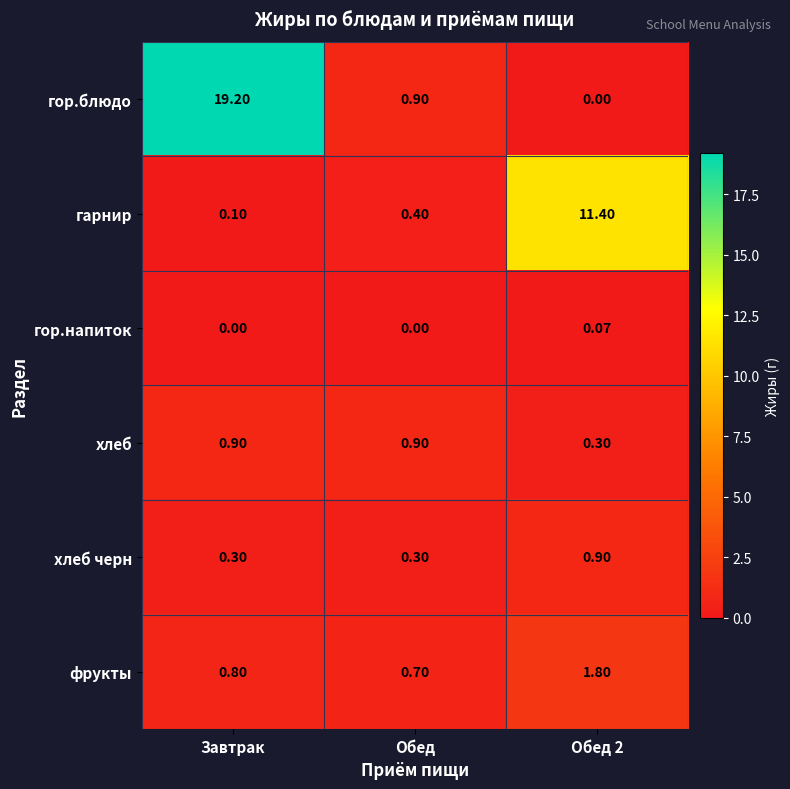

Where is фрукты nearest to the value 1?

Завтрак